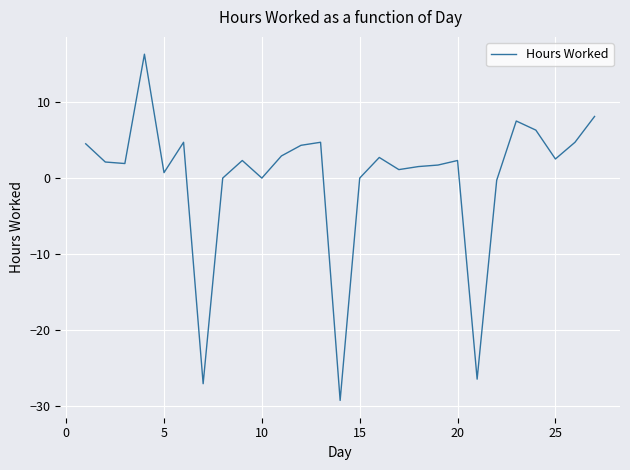

What is the difference between the maximum and minimum values?

45.6